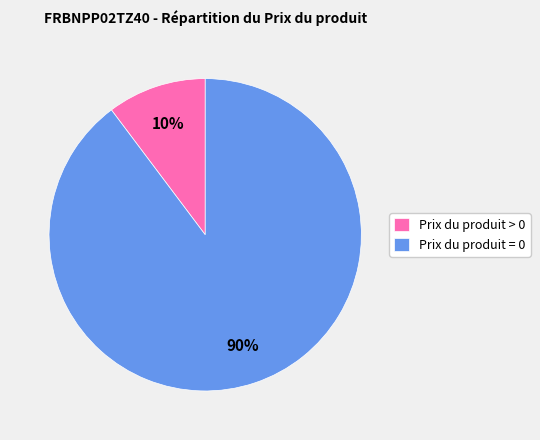

How many slices are in this pie chart?

2